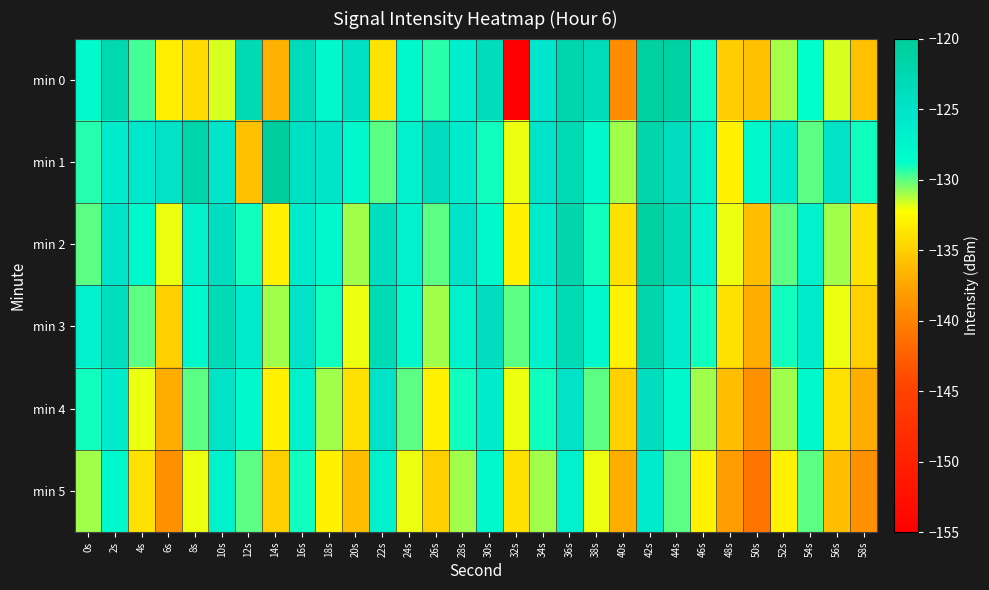

Reading right to left, list all the values displayed in this chart.

min 0: 58s=-135.9	56s=-131.7	54s=-128.5	52s=-131.1	50s=-135.9	48s=-135.2	46s=-128.9	44s=-121.3	42s=-121.0	40s=-139.3	38s=-123.5	36s=-122.2	34s=-125.4	32s=-155.1	30s=-123.8	28s=-126.6	26s=-129.4	24s=-128.0	22s=-133.8	20s=-124.4	18s=-127.9	16s=-123.4	14s=-136.8	12s=-122.8	10s=-131.7	8s=-134.3	6s=-133.2	4s=-129.7	2s=-122.7	0s=-128.1
min 1: 58s=-129.0	56s=-125.0	54s=-130.0	52s=-126.0	50s=-128.0	48s=-133.0	46s=-127.0	44s=-124.0	42s=-122.0	40s=-131.0	38s=-128.0	36s=-123.0	34s=-125.0	32s=-132.0	30s=-129.0	28s=-126.0	26s=-124.0	24s=-127.0	22s=-130.0	20s=-128.0	18s=-125.1	16s=-124.3	14s=-120.4	12s=-135.9	10s=-125.3	8s=-121.7	6s=-125.0	4s=-125.7	2s=-126.1	0s=-129.3
min 2: 58s=-134.0	56s=-131.0	54s=-127.0	52s=-130.0	50s=-136.0	48s=-132.0	46s=-127.0	44s=-123.0	42s=-121.0	40s=-134.0	38s=-129.0	36s=-122.0	34s=-126.0	32s=-133.0	30s=-128.0	28s=-125.0	26s=-130.0	24s=-127.0	22s=-124.0	20s=-131.0	18s=-128.0	16s=-126.0	14s=-133.0	12s=-129.0	10s=-124.0	8s=-127.0	6s=-132.0	4s=-128.0	2s=-125.0	0s=-130.0
min 3: 58s=-135.0	56s=-132.0	54s=-126.0	52s=-129.0	50s=-137.0	48s=-134.0	46s=-129.0	44s=-126.0	42s=-122.0	40s=-133.0	38s=-128.0	36s=-123.0	34s=-127.0	32s=-130.0	30s=-124.0	28s=-127.0	26s=-131.0	24s=-128.0	22s=-123.0	20s=-132.0	18s=-129.0	16s=-125.0	14s=-131.0	12s=-126.0	10s=-123.0	8s=-128.0	6s=-135.0	4s=-130.0	2s=-124.0	0s=-127.0
min 4: 58s=-137.0	56s=-134.0	54s=-128.0	52s=-131.0	50s=-139.0	48s=-136.0	46s=-131.0	44s=-128.0	42s=-124.0	40s=-135.0	38s=-130.0	36s=-125.0	34s=-129.0	32s=-132.0	30s=-126.0	28s=-129.0	26s=-133.0	24s=-130.0	22s=-125.0	20s=-134.0	18s=-131.0	16s=-127.0	14s=-133.0	12s=-128.0	10s=-125.0	8s=-130.0	6s=-137.0	4s=-132.0	2s=-126.0	0s=-129.0
min 5: 58s=-139.0	56s=-136.0	54s=-130.0	52s=-133.0	50s=-141.0	48s=-138.0	46s=-133.0	44s=-130.0	42s=-126.0	40s=-137.0	38s=-132.0	36s=-127.0	34s=-131.0	32s=-134.0	30s=-128.0	28s=-131.0	26s=-135.0	24s=-132.0	22s=-127.0	20s=-136.0	18s=-133.0	16s=-129.0	14s=-135.0	12s=-130.0	10s=-127.0	8s=-132.0	6s=-139.0	4s=-134.0	2s=-128.0	0s=-131.0